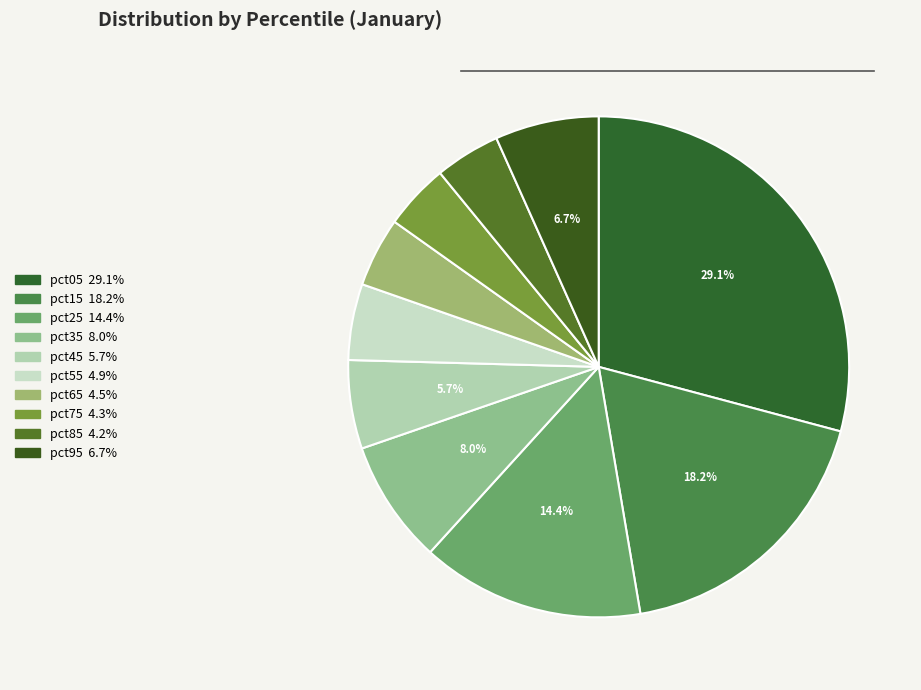

What portion of the pie excludes pct25?

85.6%